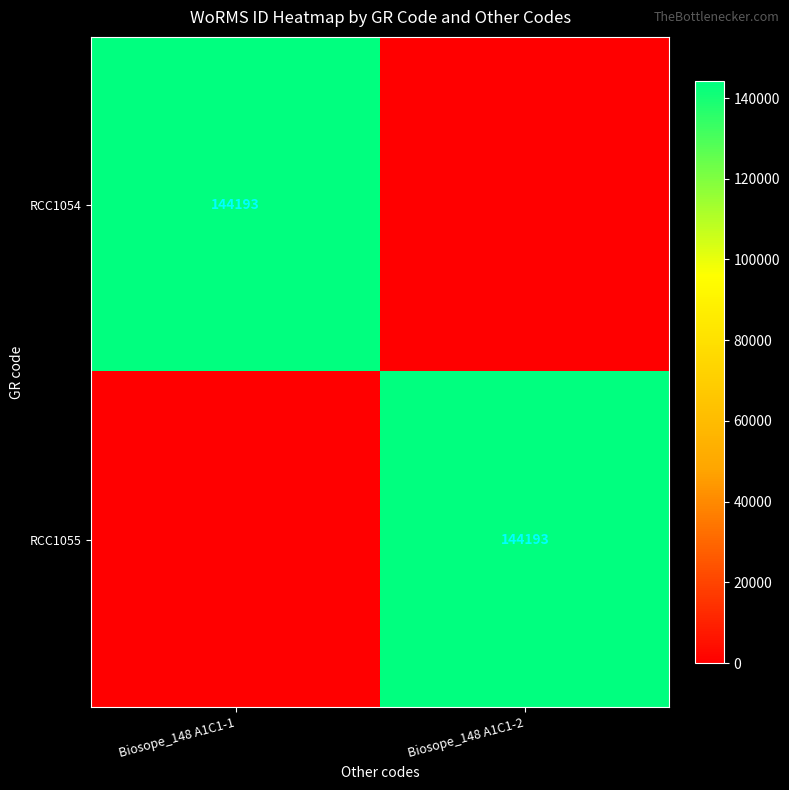

The value of RCC1054 at Biosope_148 A1C1-1 is 144193. True or false?

True